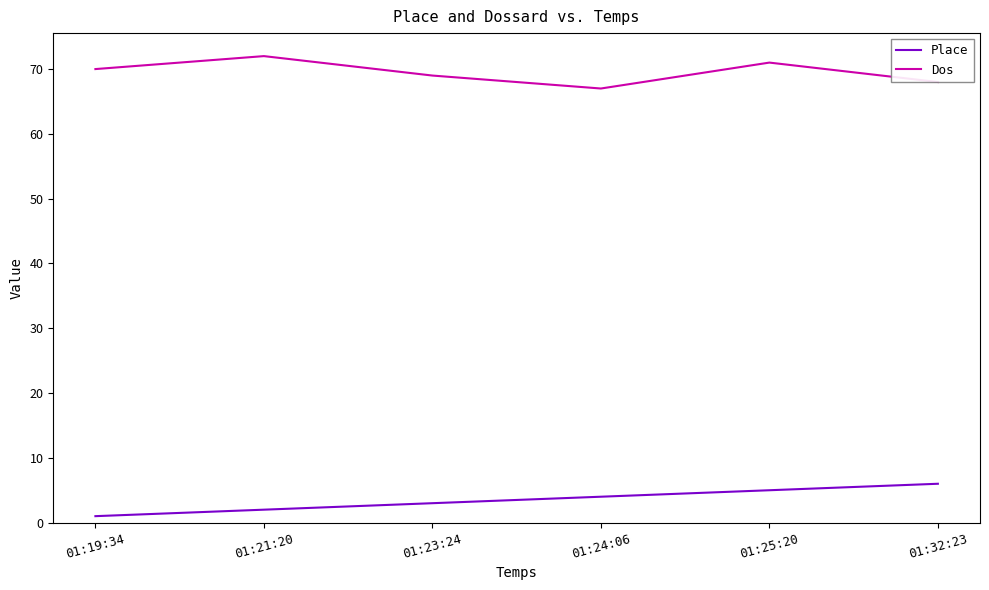

What is the total value across all series at 01:19:34?

71